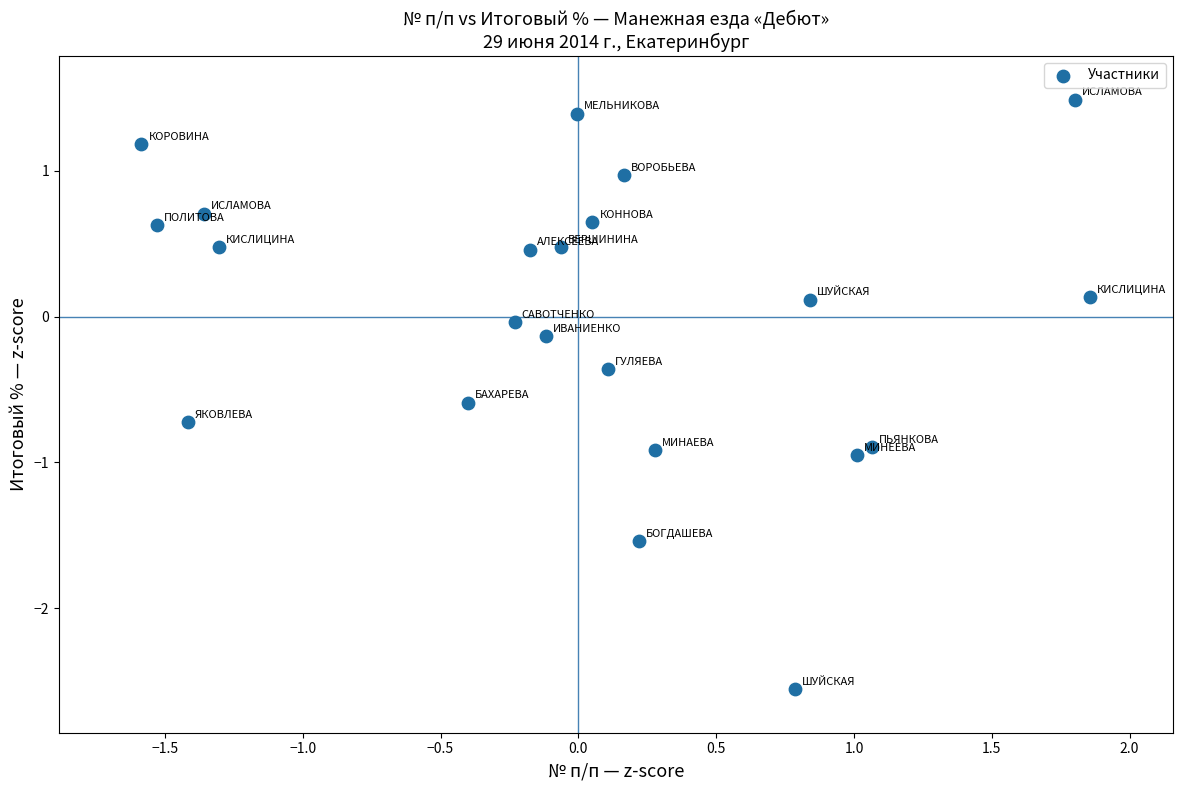

What is the range of Y values (max minus min)?

4.0